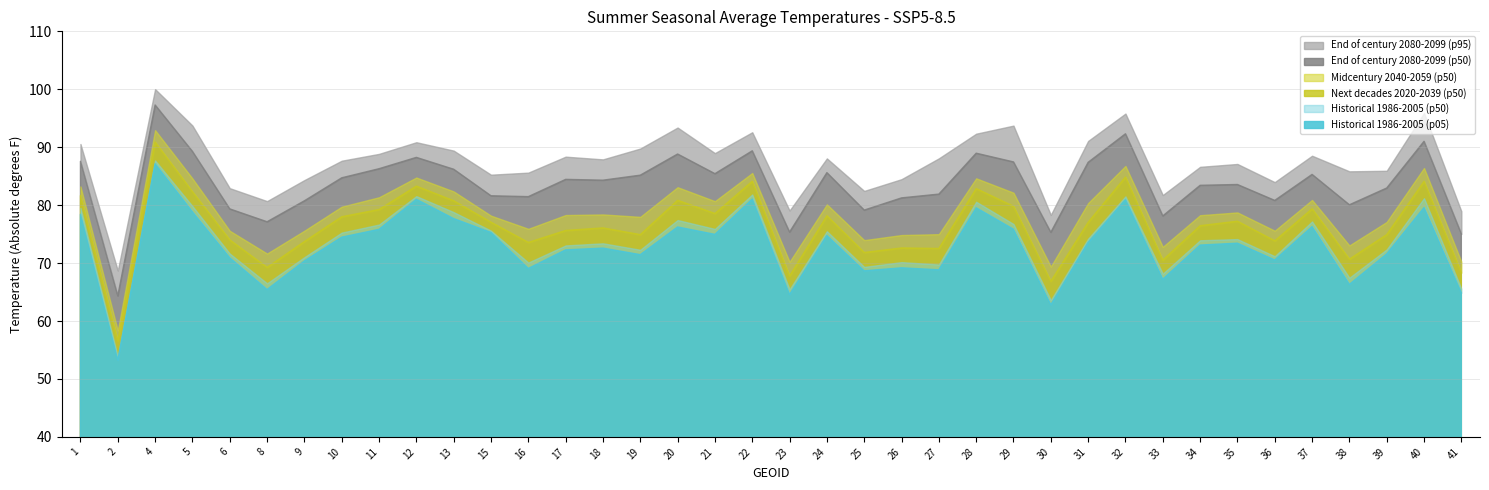

What is the lowest value of the End of century 2080-2099 (p95) series?

68.7